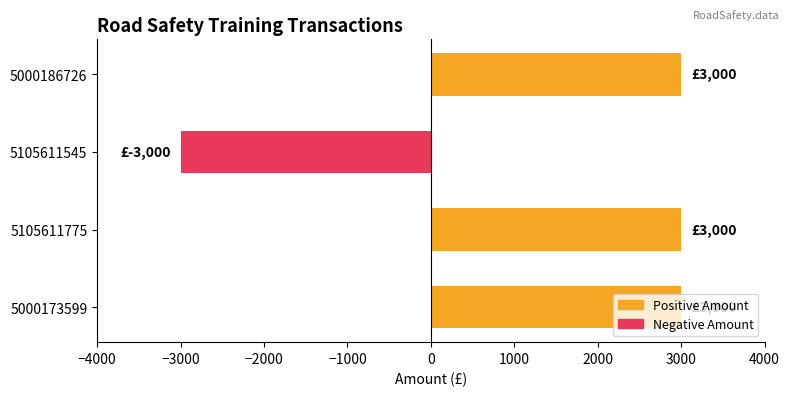

The chart shows a value of 3000 at 5000173599. True or false?

True